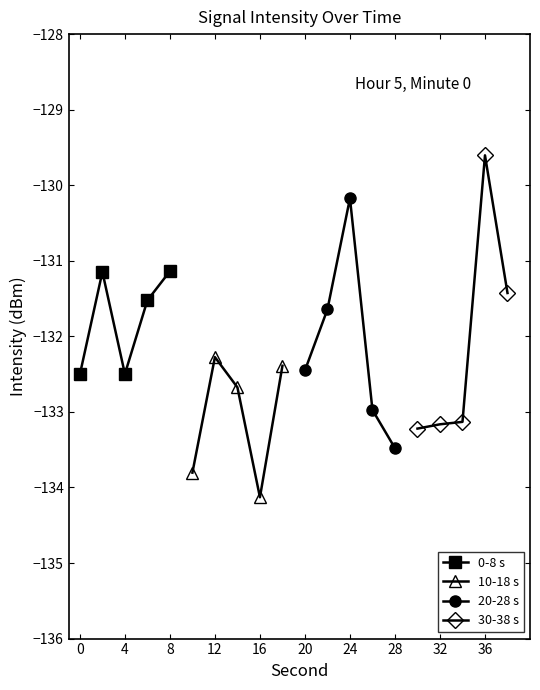

How many data points in 20-28 s are less than -132?

3